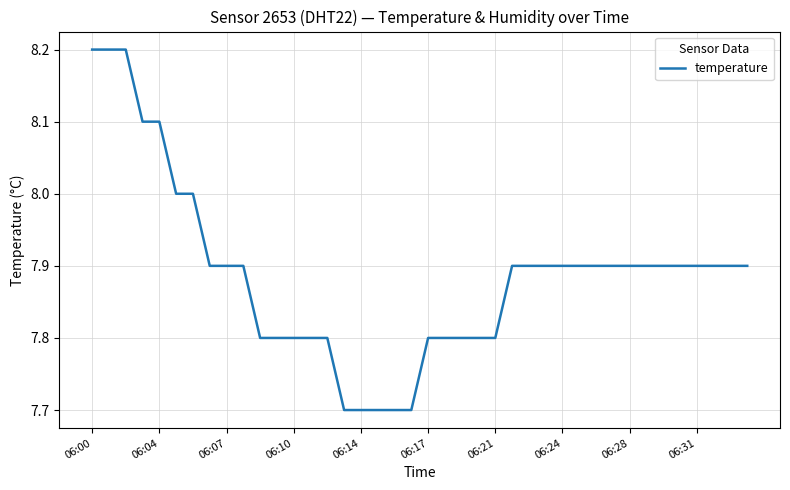

What is the difference between the maximum and minimum values?

0.5